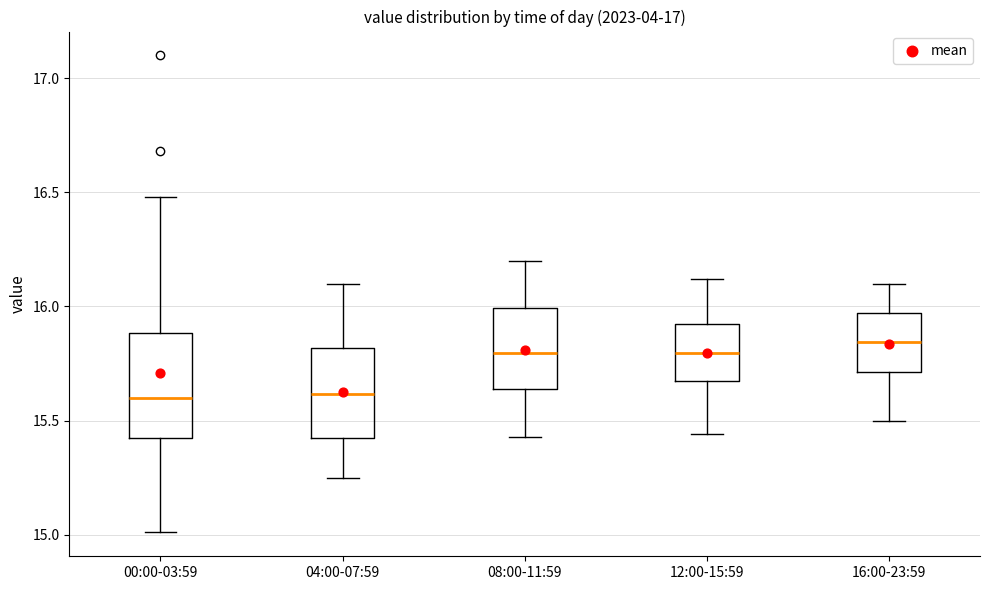

Which box is the tallest, from its lower edge to its upper edge?

00:00-03:59